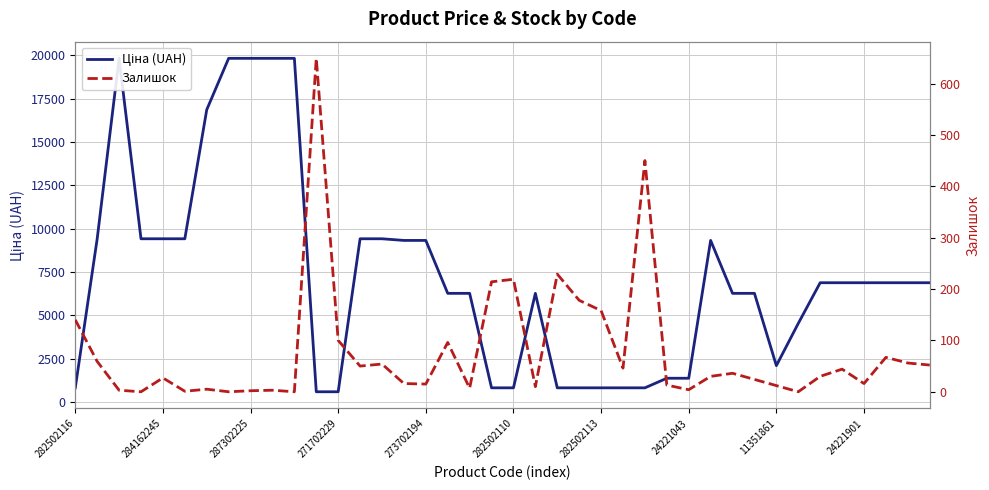

Which series has the widest spread of values?

Ціна (UAH)